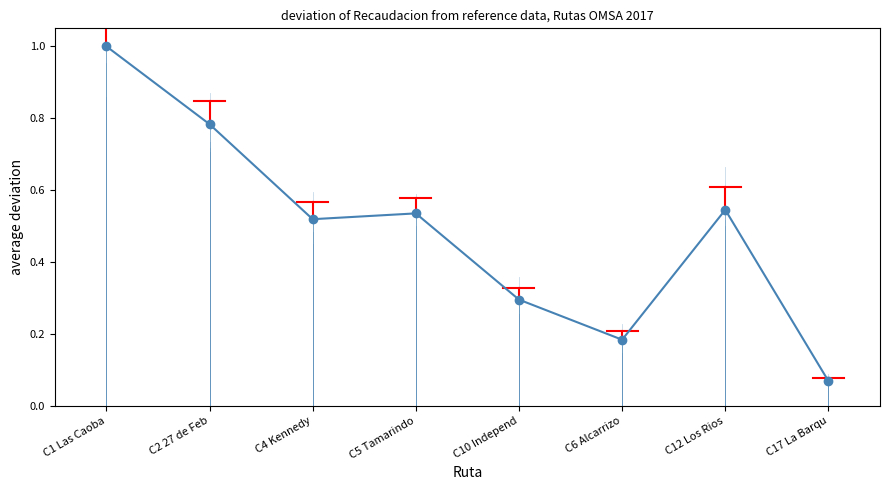

What is the greatest value displayed?

1.0